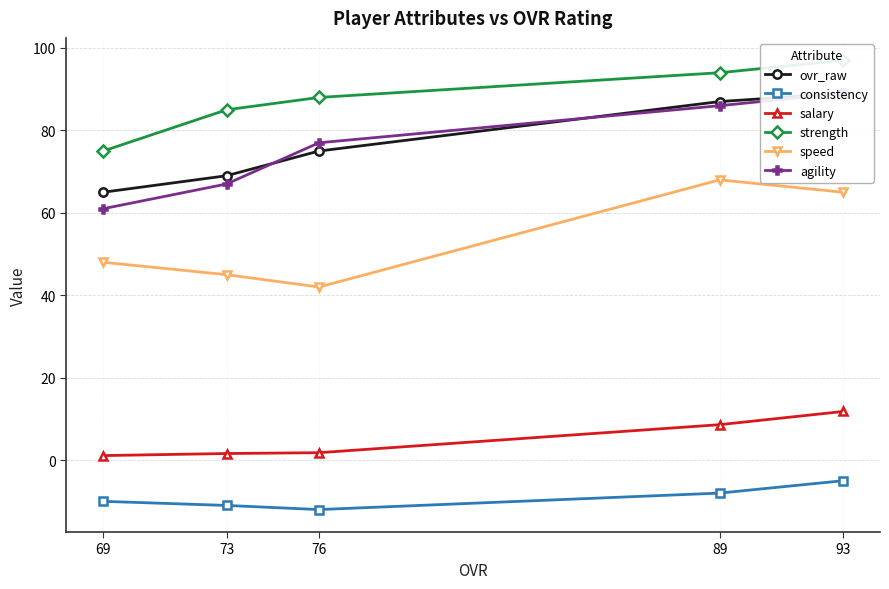

Rank the series by their maximum value, from highest to lowest.

strength, ovr_raw, agility, speed, salary, consistency